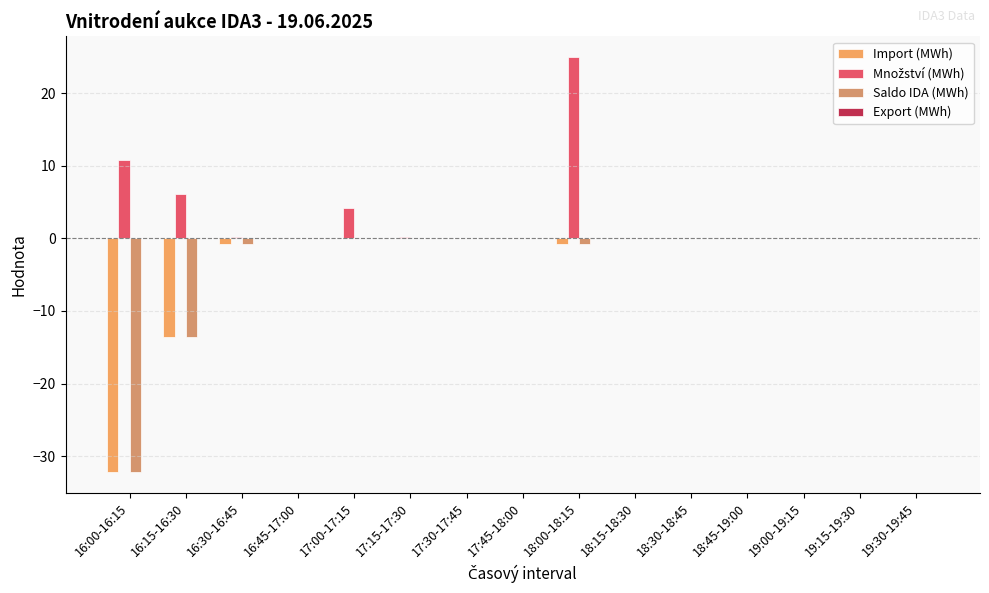

At which category is the sum across all series the highest?

18:00-18:15